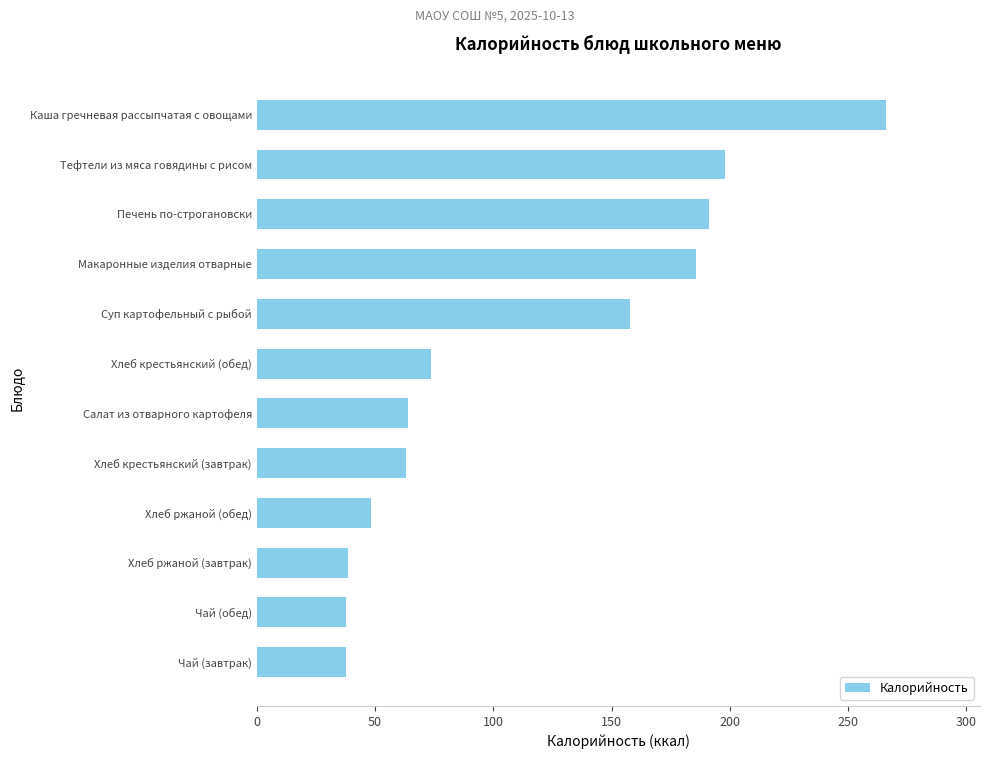

What is the change in value from Чай (обед) to Печень по-строгановски?

+153.2